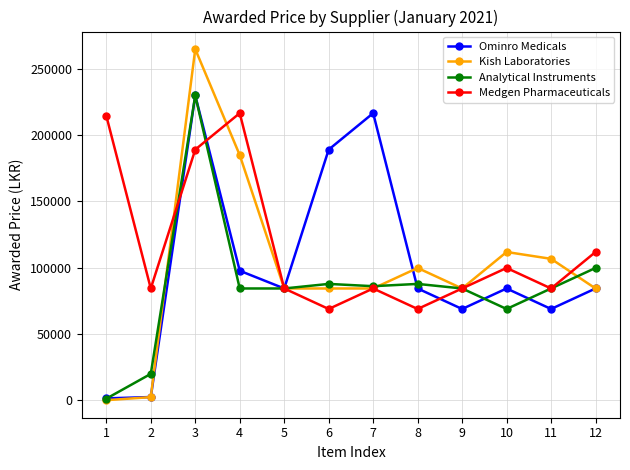

How many interior local valleys does the Medgen Pharmaceuticals series have?

4